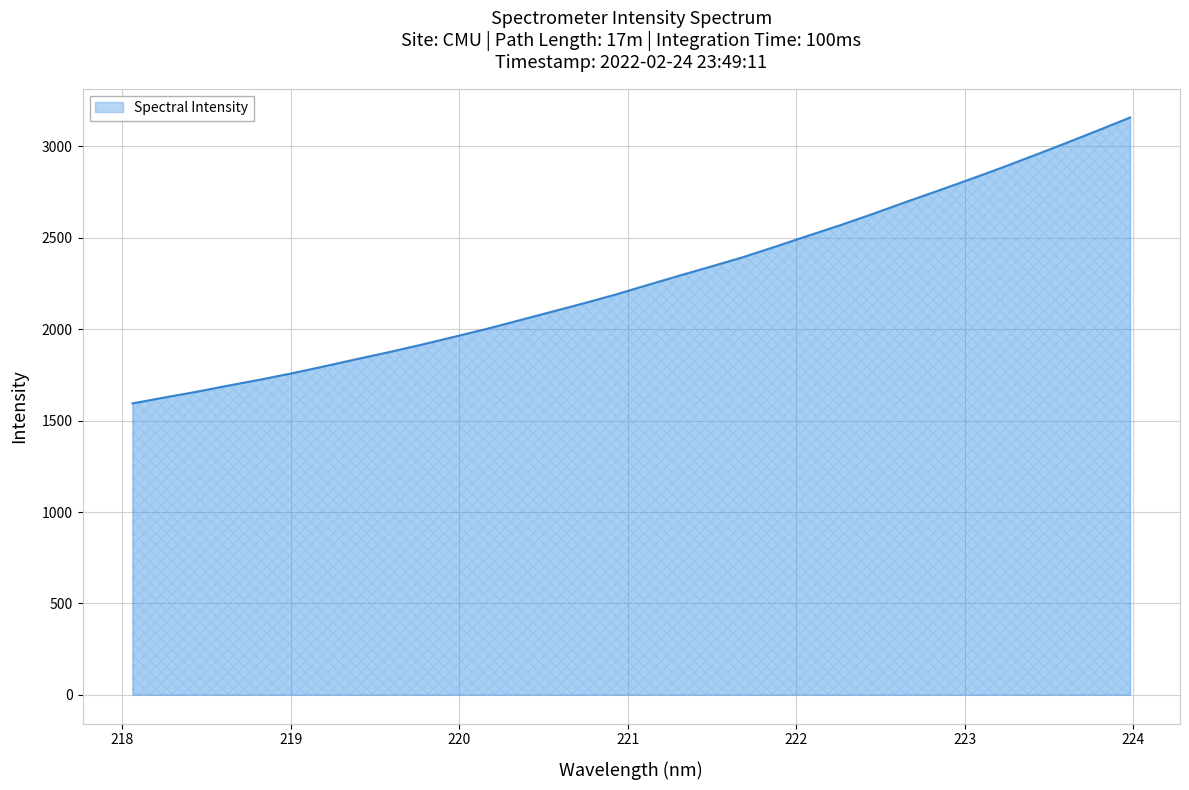

Does the chart display data point markers on the line(s)?

No